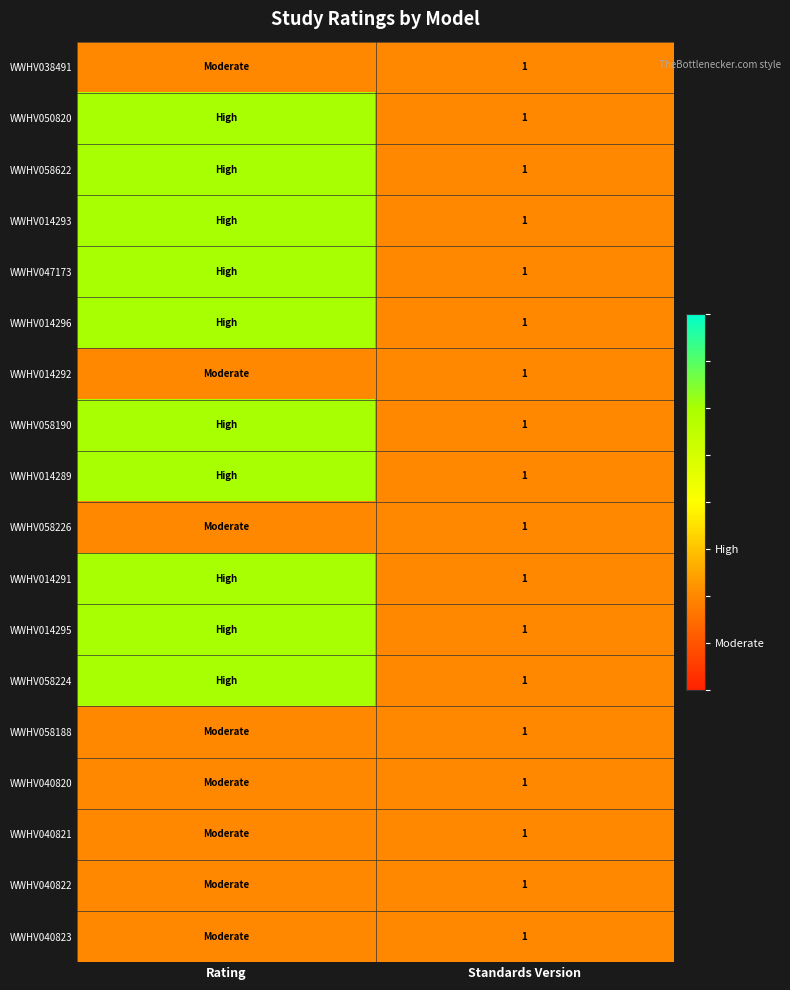

Which label corresponds to the largest value in the chart?

Rating